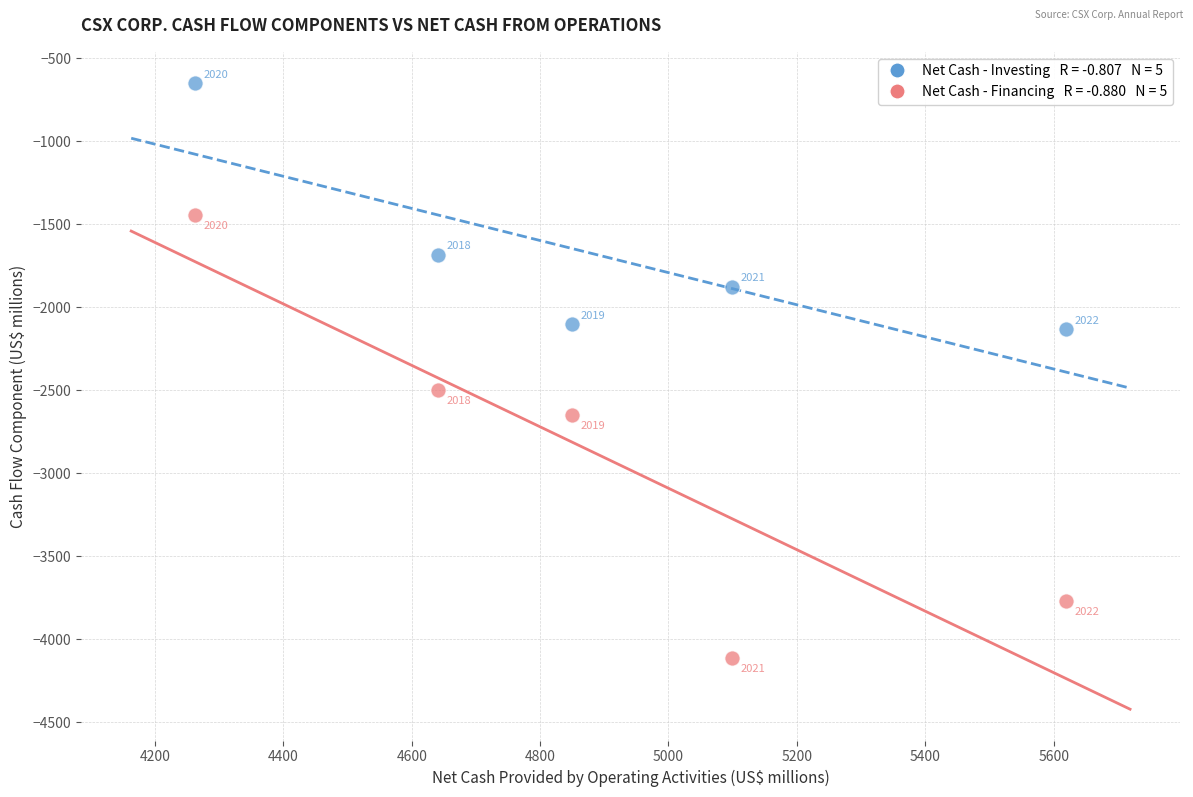

Across all series, what Y value is closest to -2380?

-2500